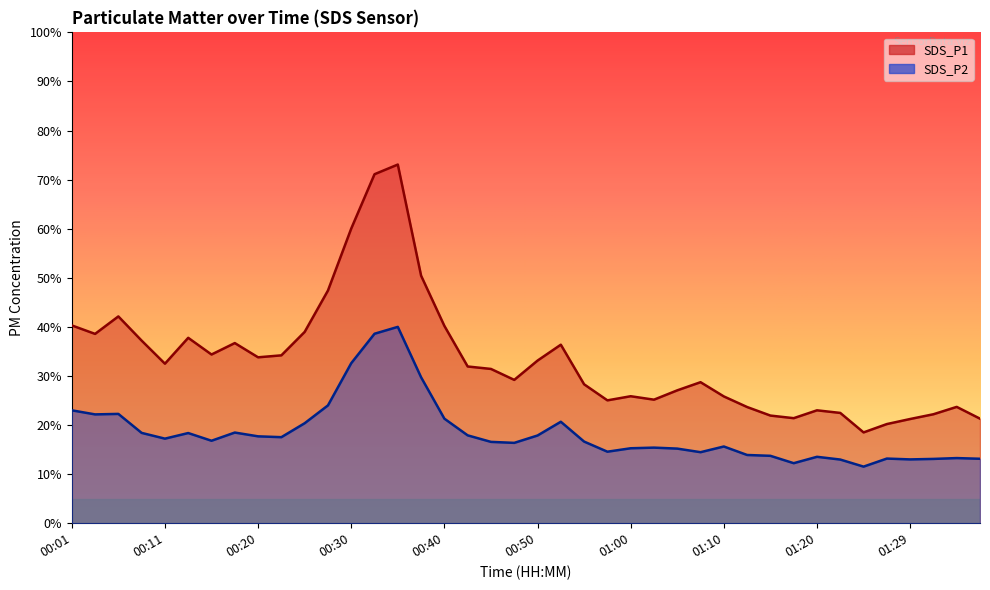

True or false: SDS_P1 and SDS_P2 intersect in this chart.

False